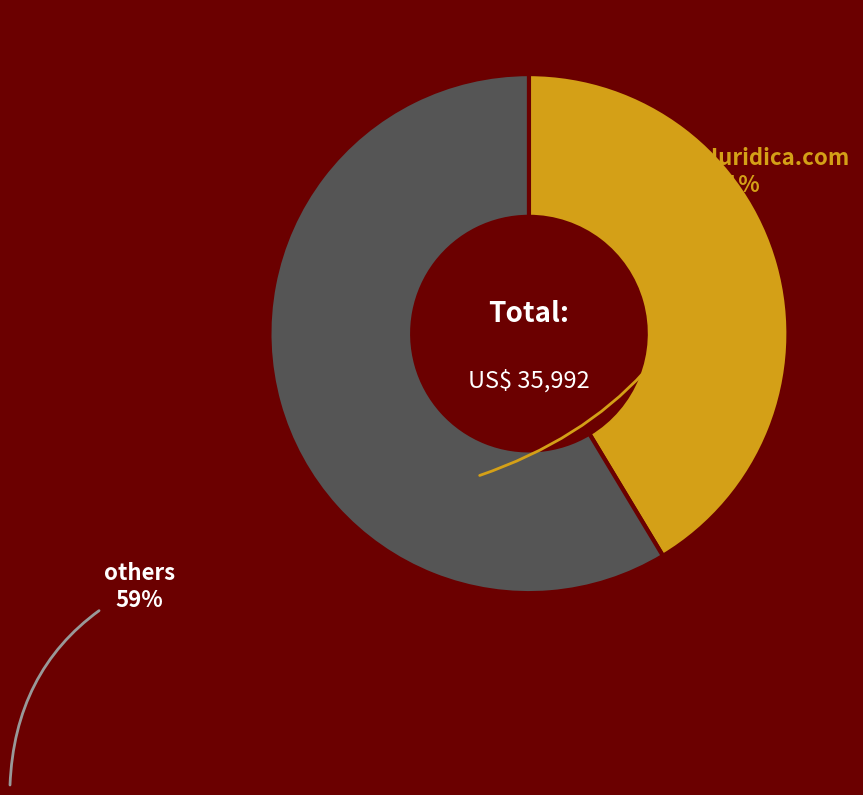

True or false: others accounts for 59% of the total.

True